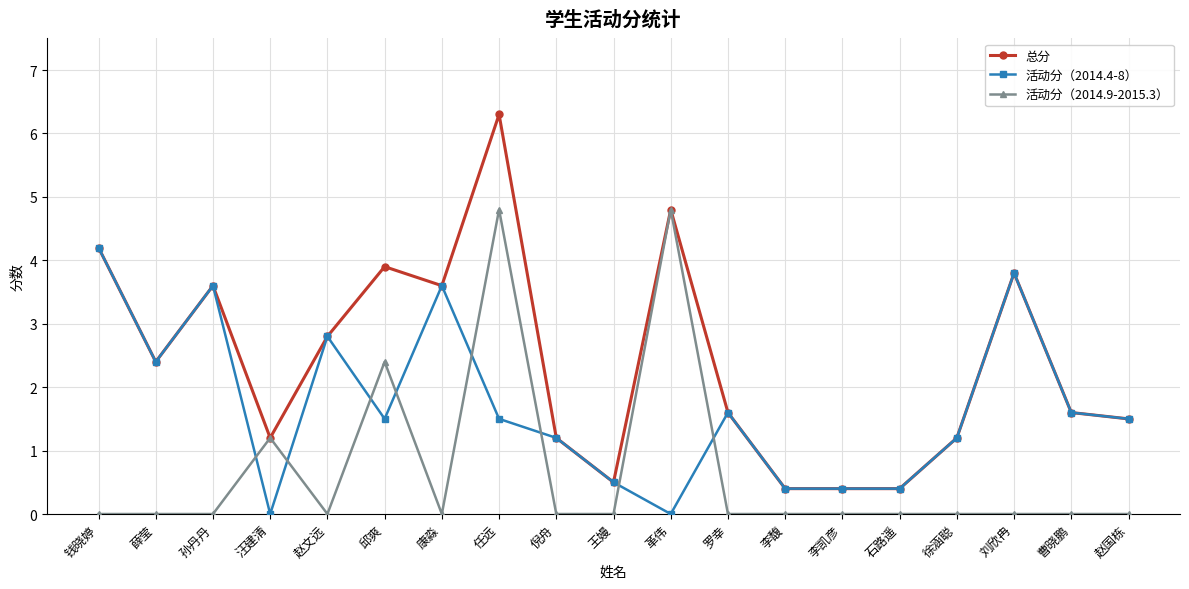

Read the 活动分（2014.9-2015.3） value at 革伟.

4.8